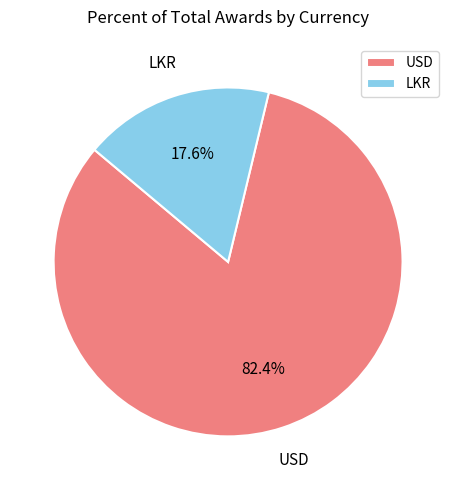

Between LKR and USD, which is larger?

USD